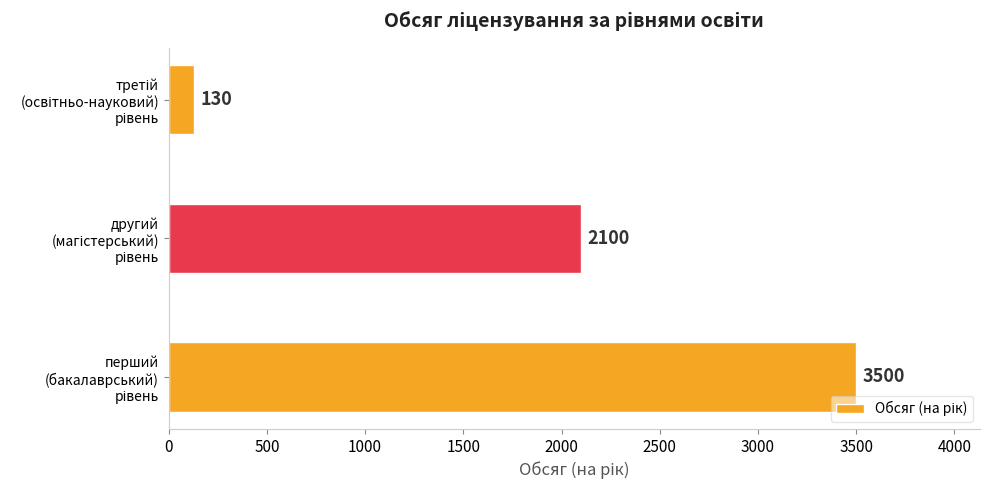

What is the greatest value displayed?

3500